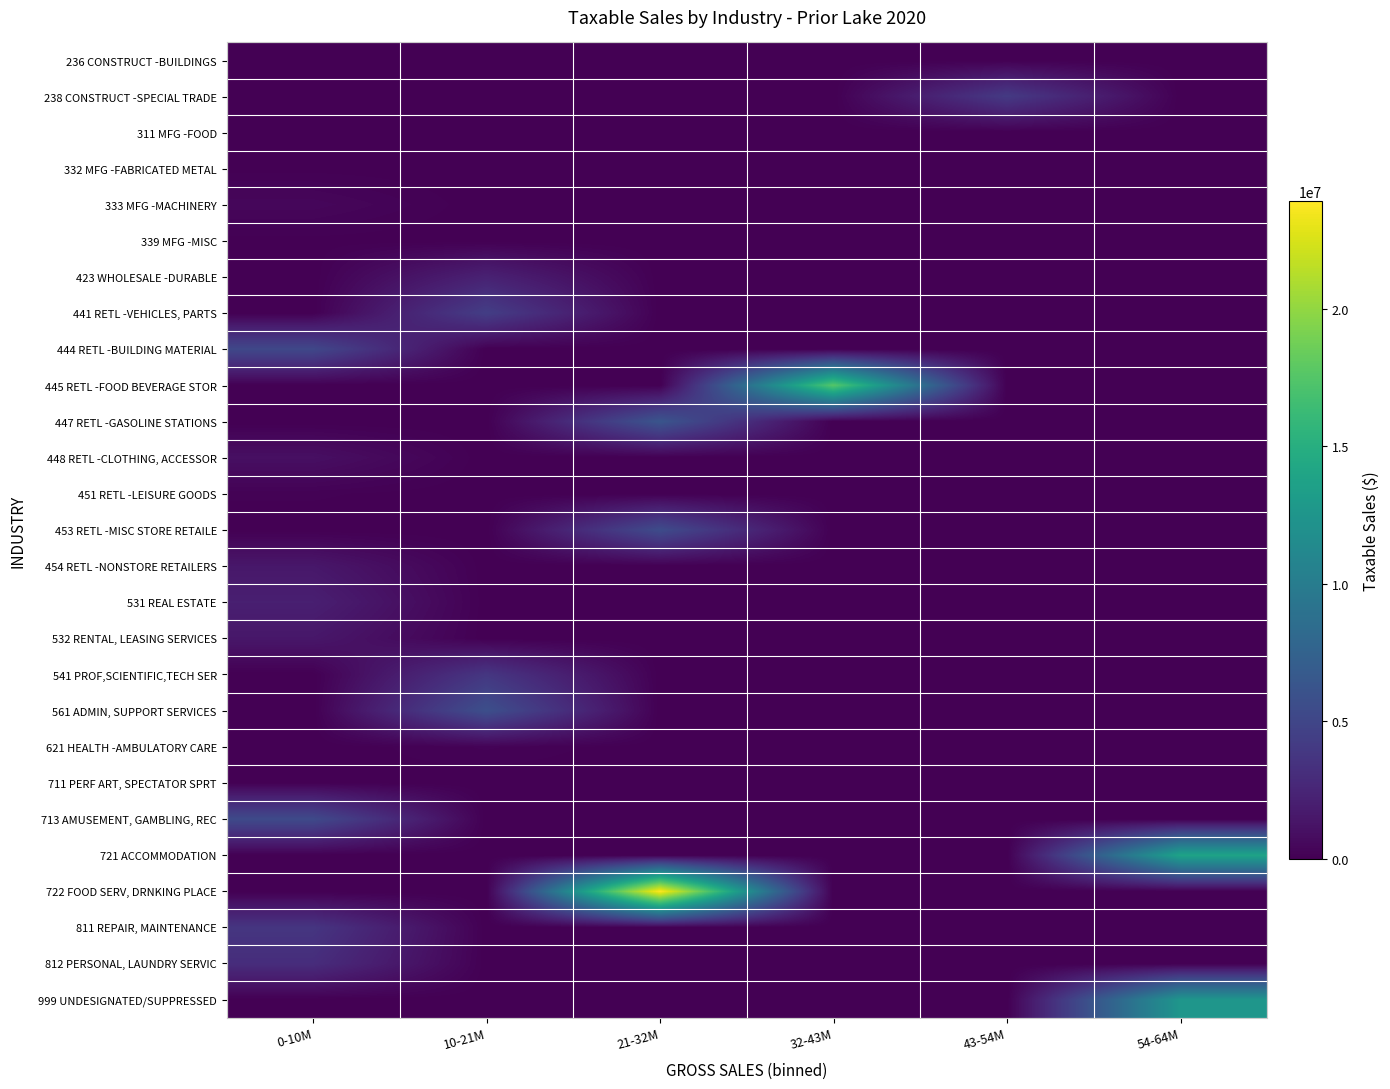

Which category has the highest value across all series?

21-32M